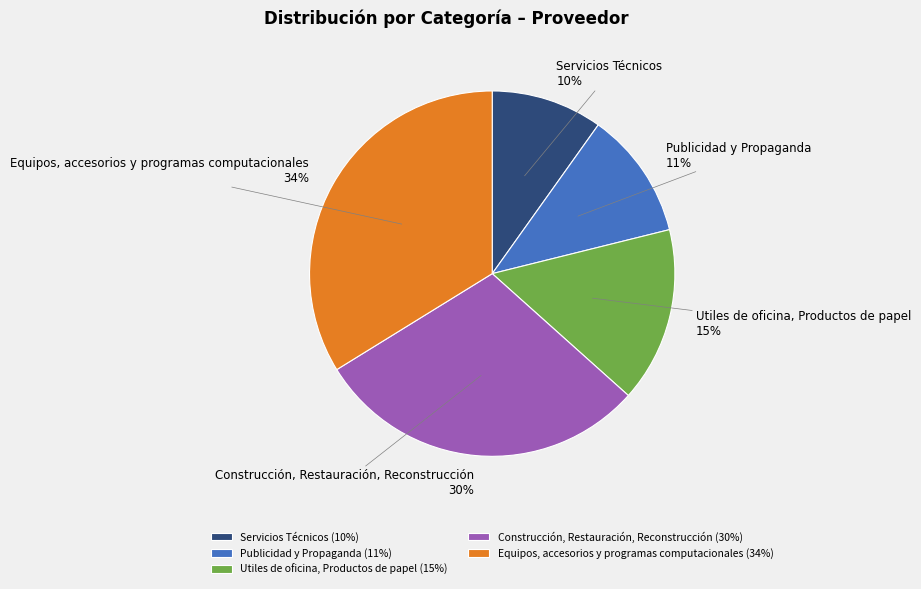

Which slice is the smallest?

Servicios Técnicos